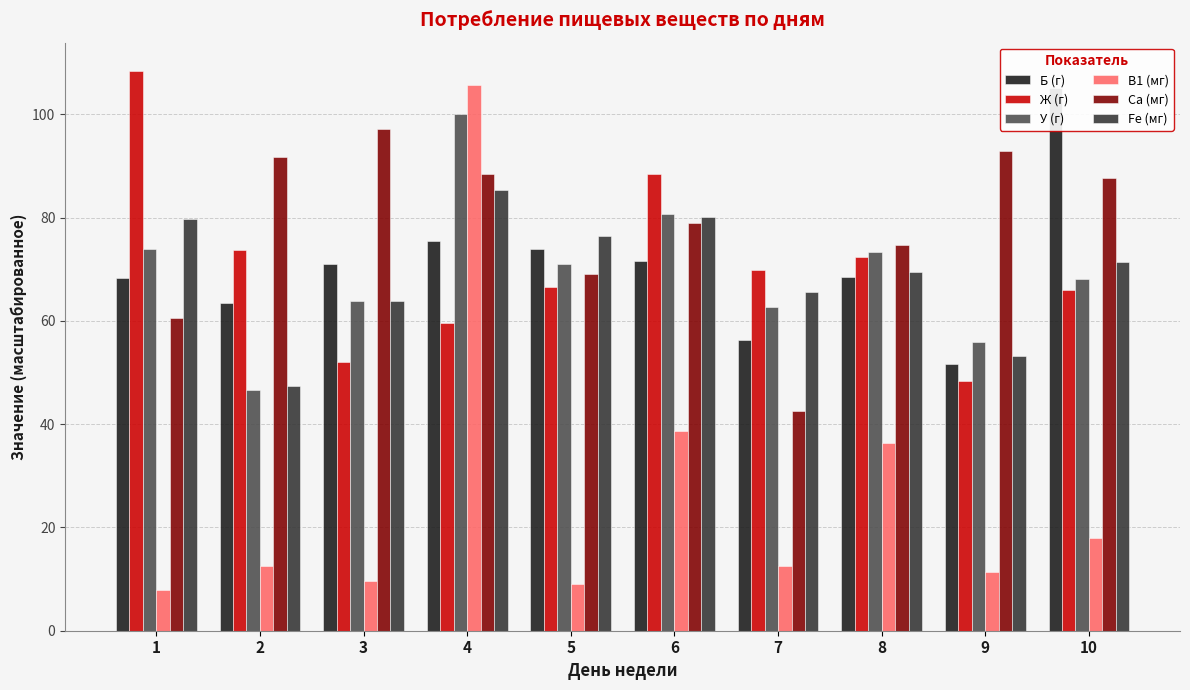

Reading left to right, list all the values displayed in this chart.

Б (г): 68.3	63.4	71.0	75.5	73.8	71.7	56.2	68.4	51.6	105.1
Ж (г): 108.4	73.7	52.1	59.5	66.5	88.4	69.9	72.3	48.4	66.1
У (г): 73.8	46.6	63.9	100.0	71.1	80.7	62.7	73.3	56.0	68.2
В1 (мг): 7.9	12.5	9.6	105.6	9.1	38.7	12.4	36.3	11.4	17.9
Ca (мг): 60.6	91.6	97.2	88.3	69.0	78.9	42.6	74.7	92.9	87.7
Fe (мг): 79.7	47.4	63.8	85.3	76.4	80.0	65.6	69.4	53.2	71.4